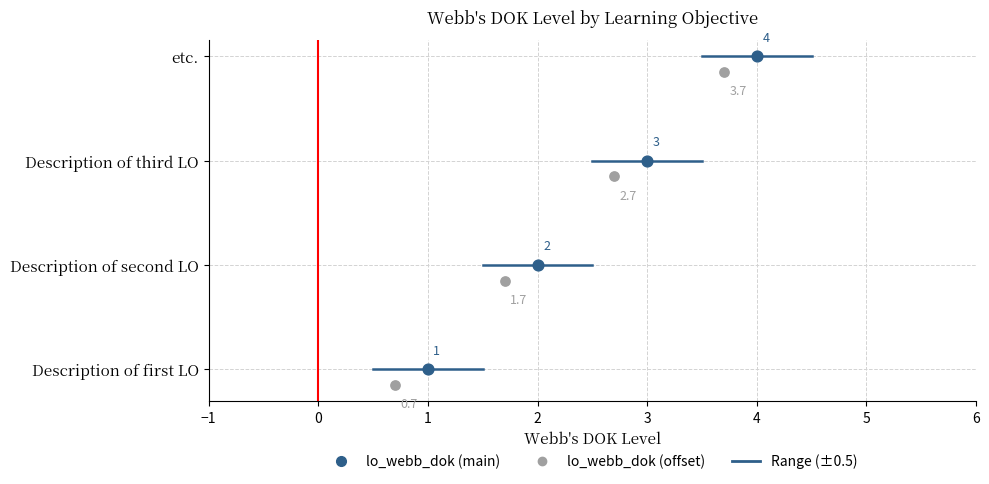

What is the change in value from Description of first LO to Description of second LO?

+1